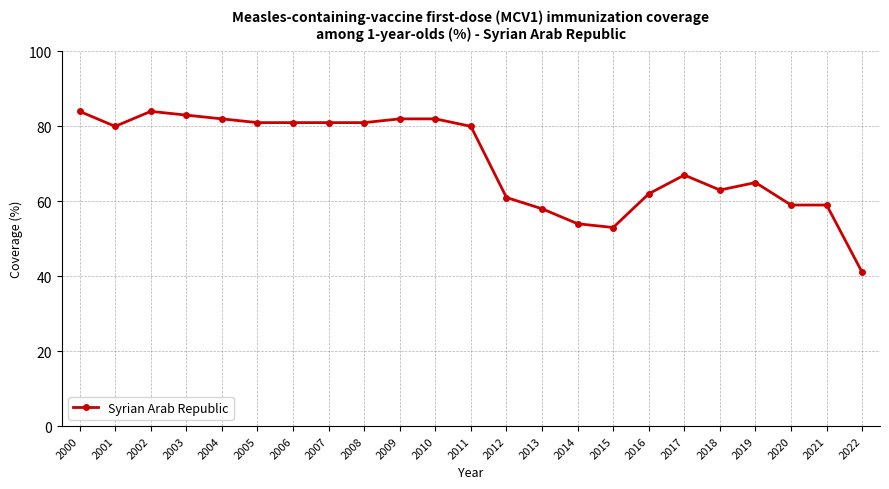

The chart shows a value of 128 at 2006. True or false?

False